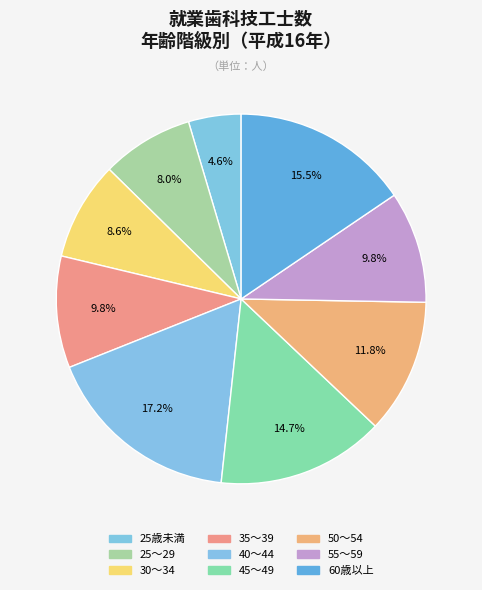

How much of the chart is everything except 35～39?

90.2%